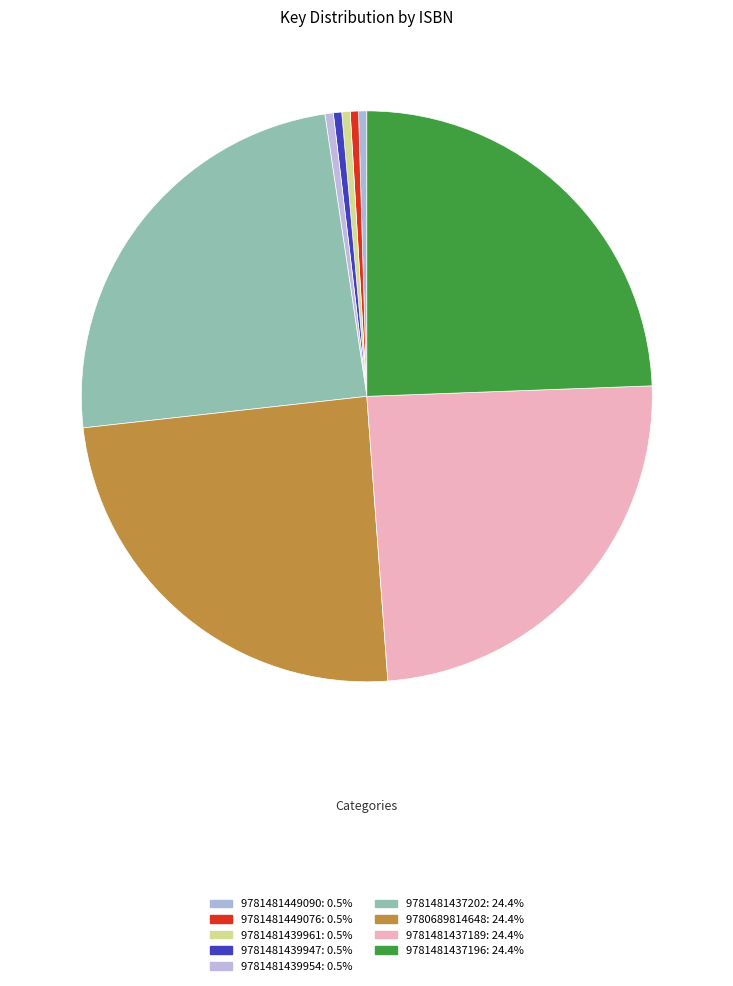

Which category has the biggest portion of the pie?

9781481437202